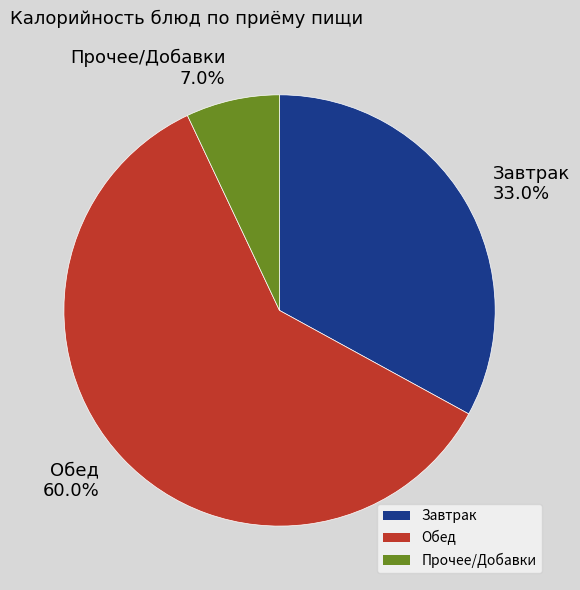

How much of the chart is everything except Обед 60.0%?

40.0%